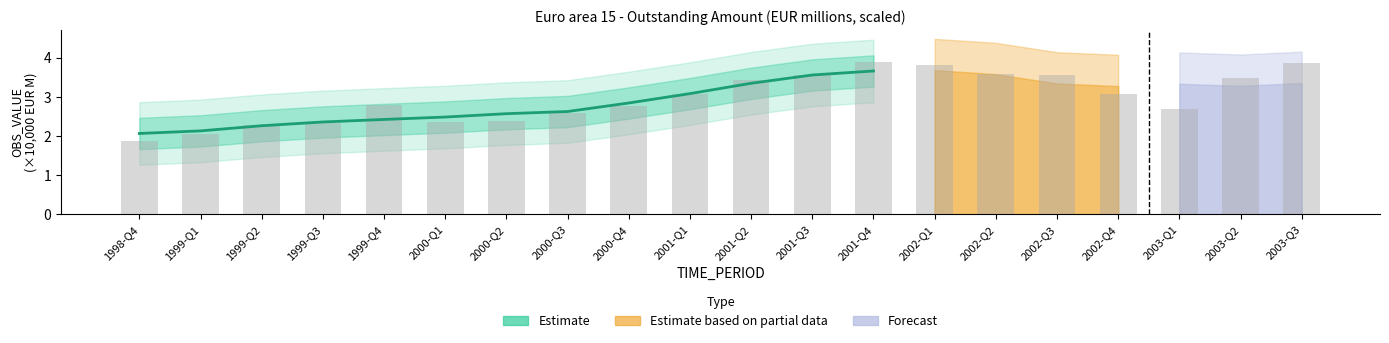

What is the approximate value at 2001-Q1?

3.1